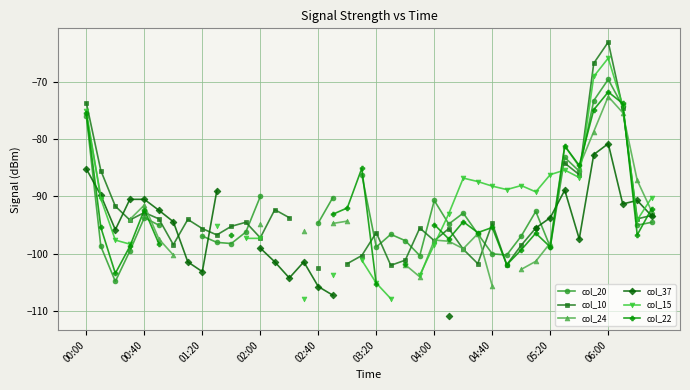

Which series has the largest range (max minus min)?

col_15